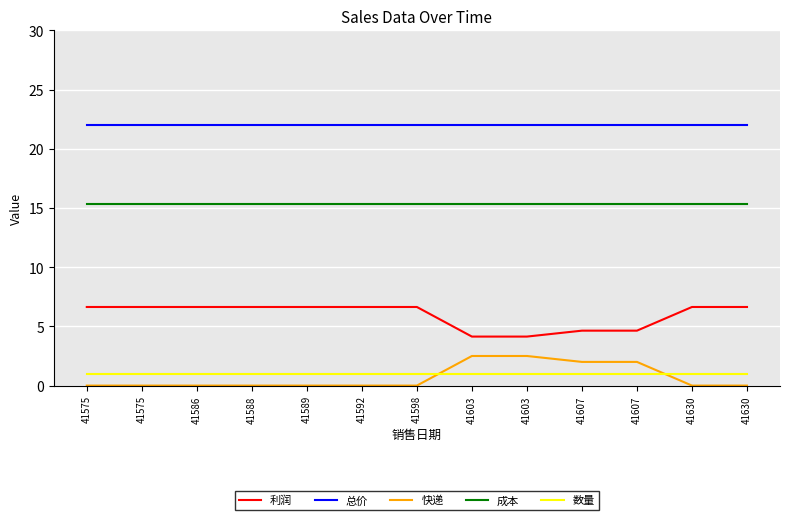

How many distinct data groups are displayed?

5